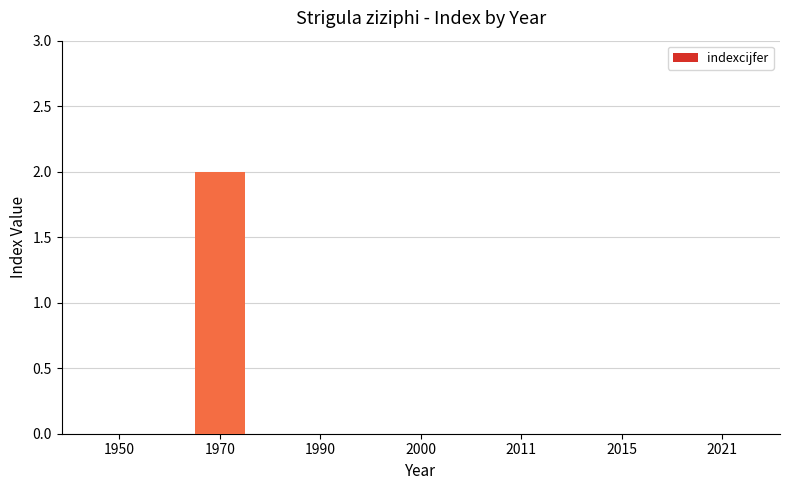

Which has a higher value, 1970 or 2021?

1970